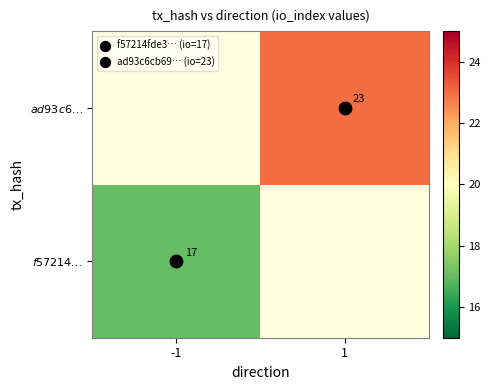

Is it true that $\mathit{f57214…}$ equals 22.7 at -1?

False